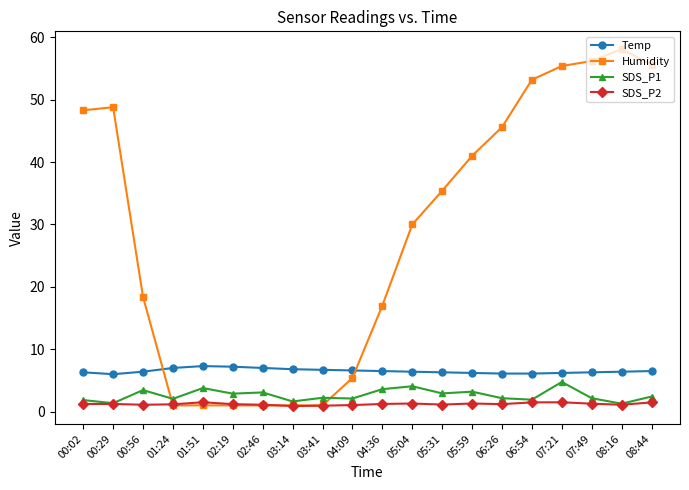

Is it true that Temp equals 6.1 at 06:26?

True